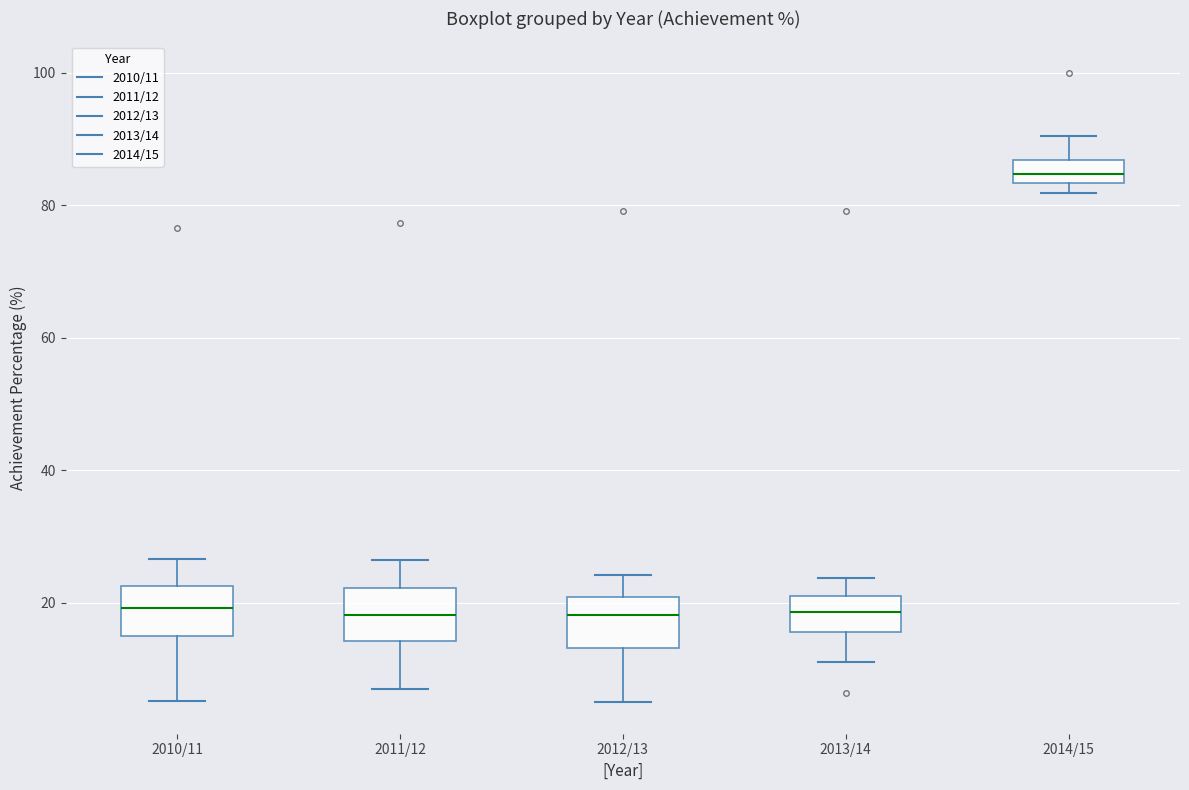

Reading left to right, transcribe this box plot: for each box, give where its median line is, the range the box spans, and where its two whiskers end, as read against the y-axis. The values are not printed on the chart, so give them approximately, as read against the axis.

2010/11: median 20, box 14 to 22, whiskers 6 to 26
2011/12: median 18, box 14 to 22, whiskers 8 to 26
2012/13: median 18, box 14 to 20, whiskers 6 to 24
2013/14: median 18, box 16 to 22, whiskers 12 to 24
2014/15: median 84 (inside the box), box 84 to 86, whiskers 82 to 90